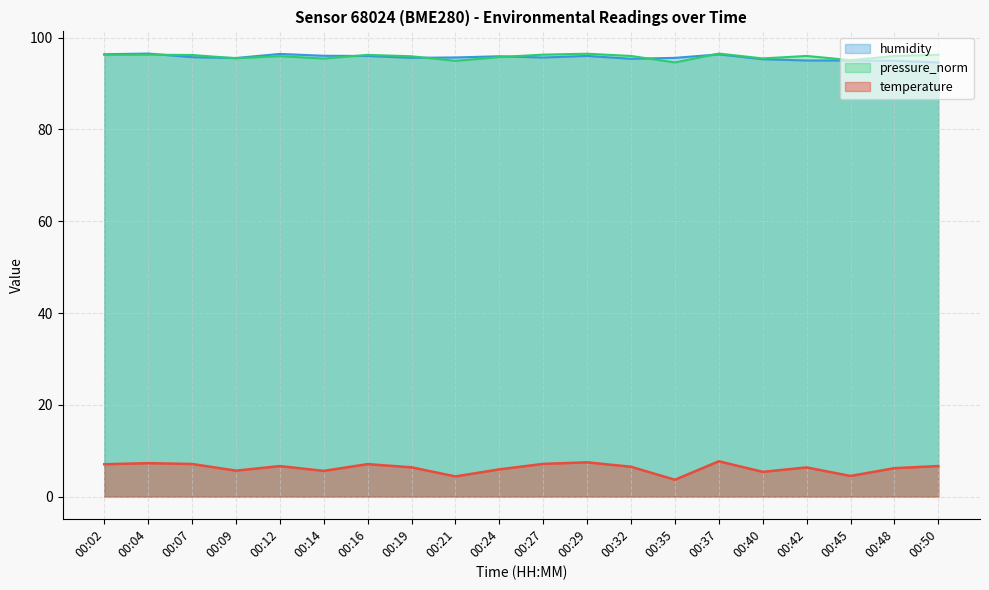

True or false: temperature and humidity cross at least once.

False